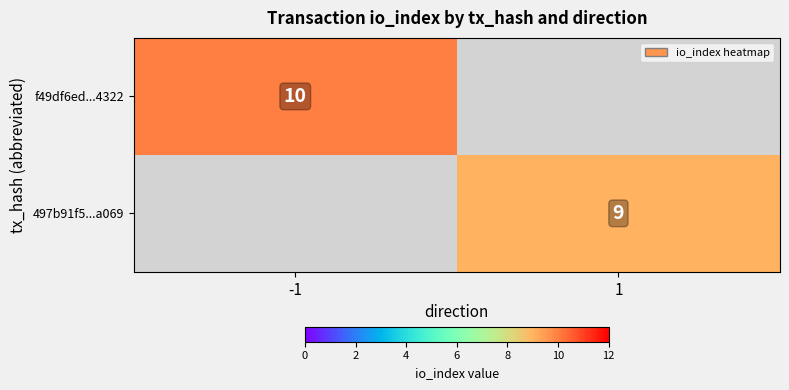

Rank the series by their maximum value, from highest to lowest.

f49df6ed...4322, 497b91f5...a069